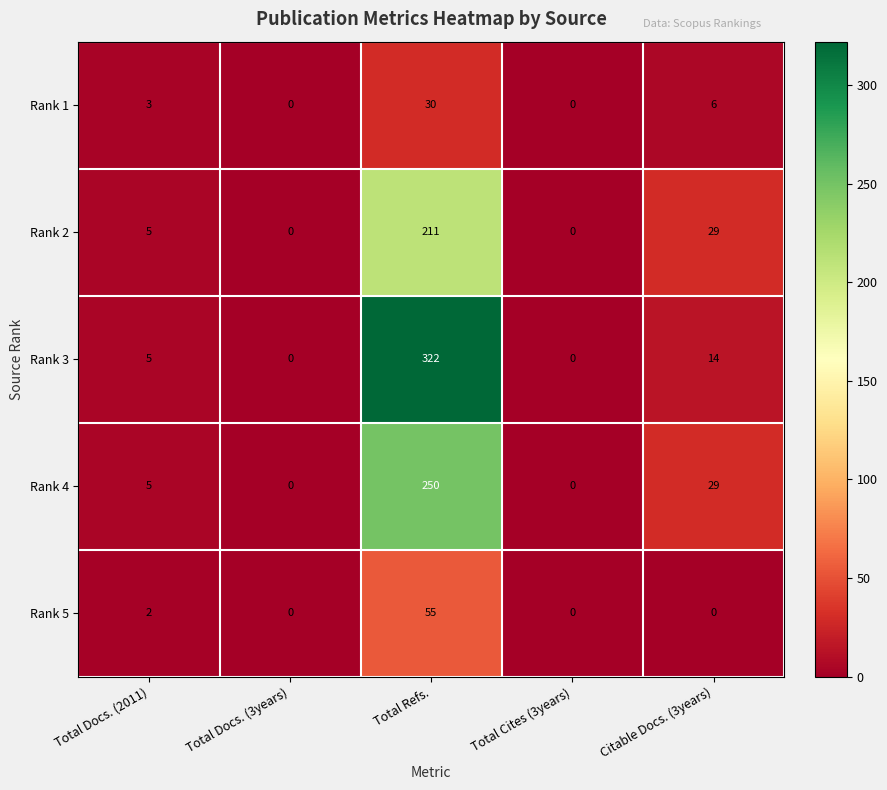

How many values in Rank 1 are above zero?

3